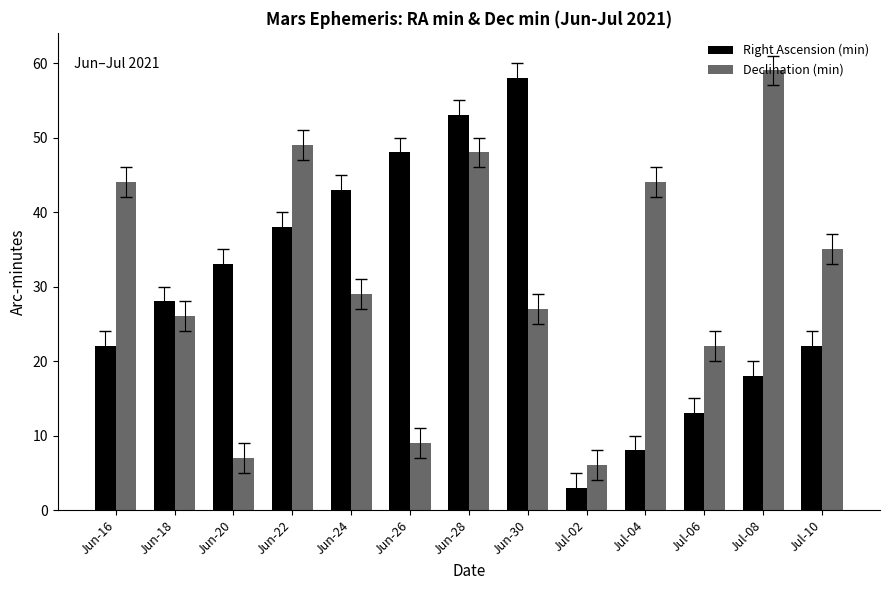

Which series has the largest total across all categories?

Declination (min)